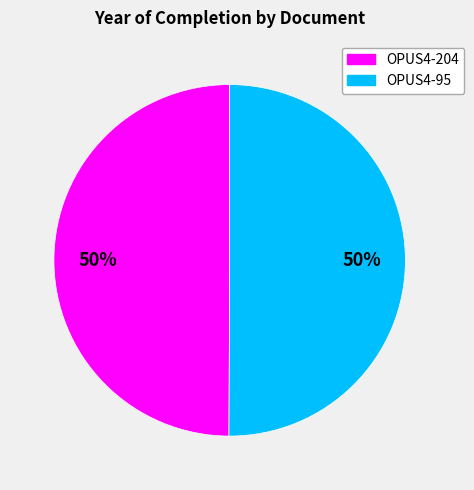

Approximately how many times larger is the value at OPUS4-204 compared to OPUS4-95?

1.0